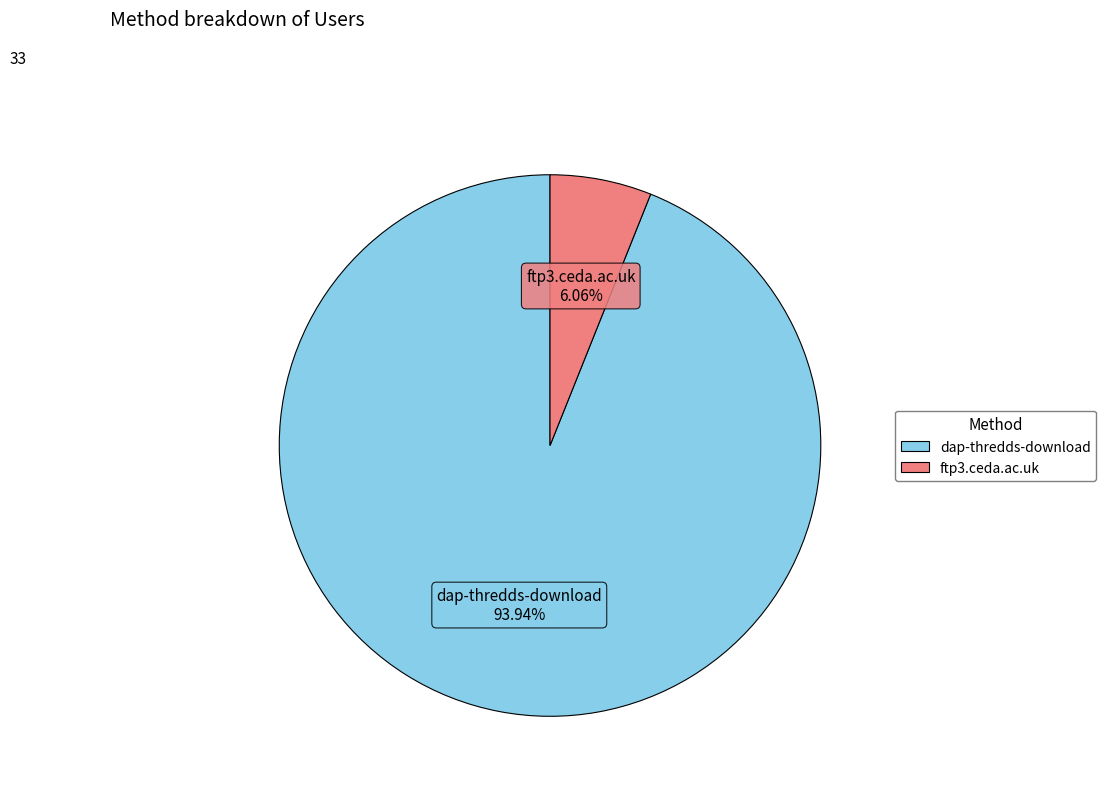

Is it true that ftp3.ceda.ac.uk is 1% of the pie?

False